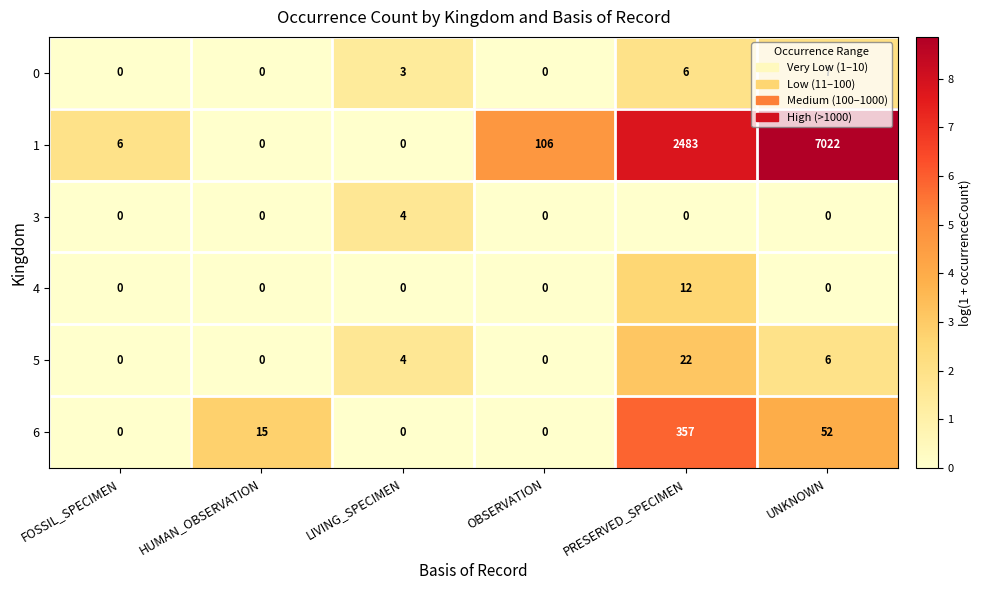

How many values in the 1 series are below 106?

3